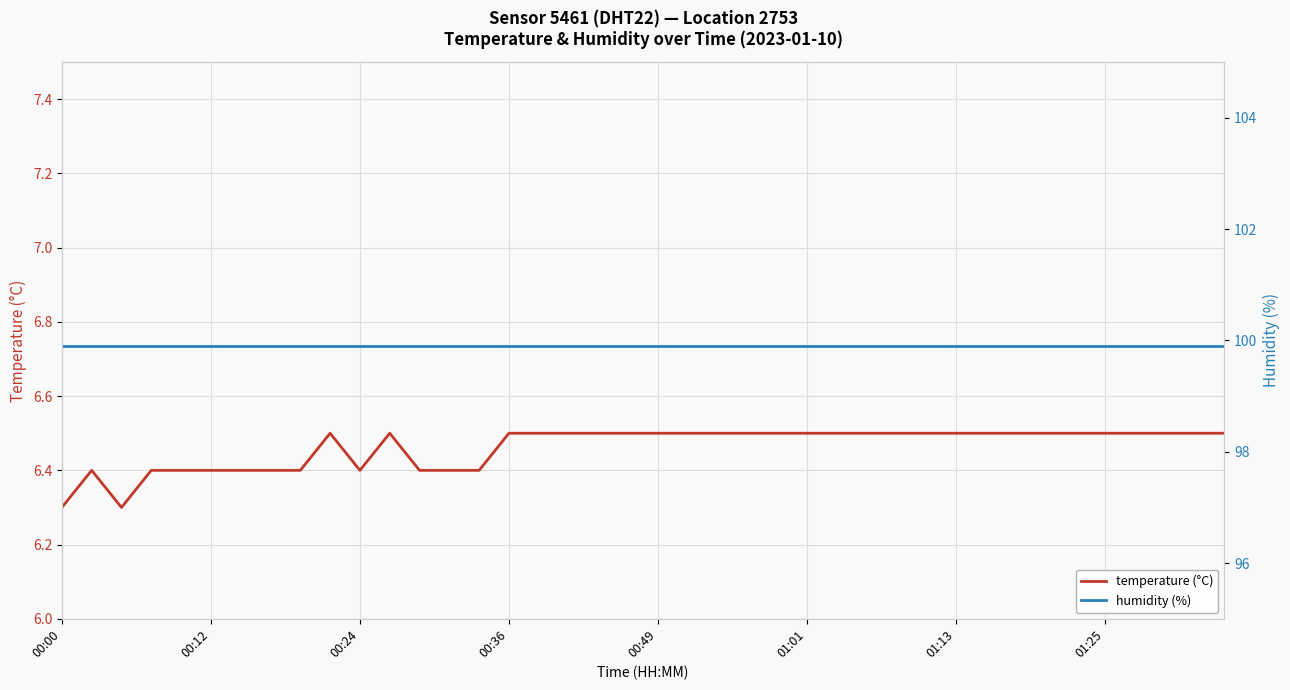

What is the total value across all series at 14?

106.3